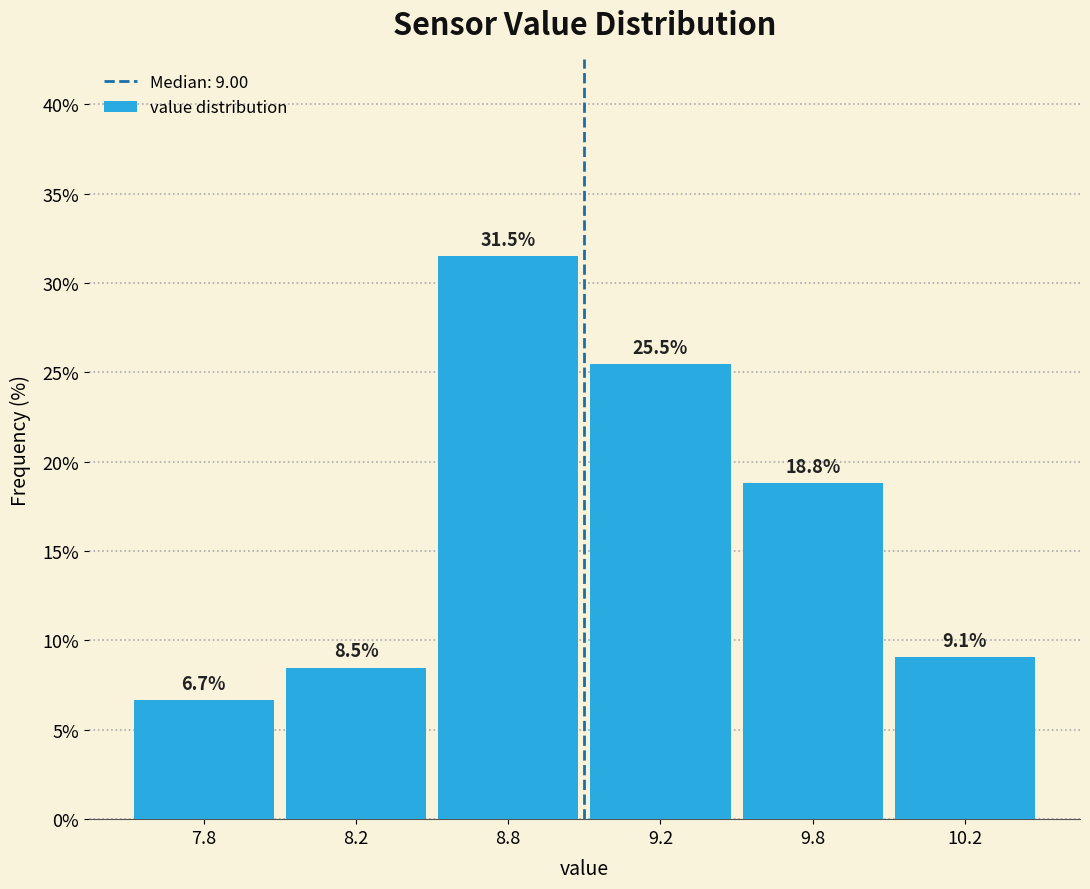

Reading right to left, extract all data points from this chart.

10.2=9.1	9.8=18.8	9.2=25.5	8.8=31.5	8.2=8.5	7.8=6.7